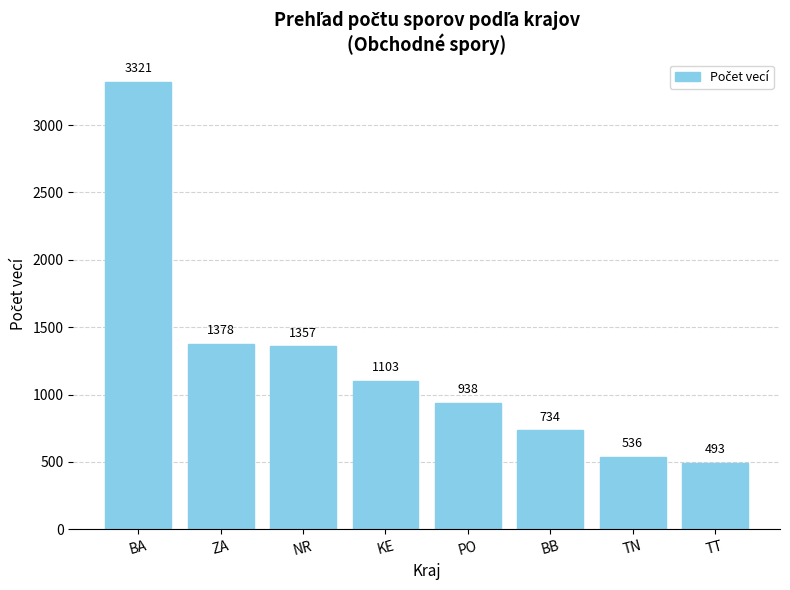

What is the sum of all values?

9860